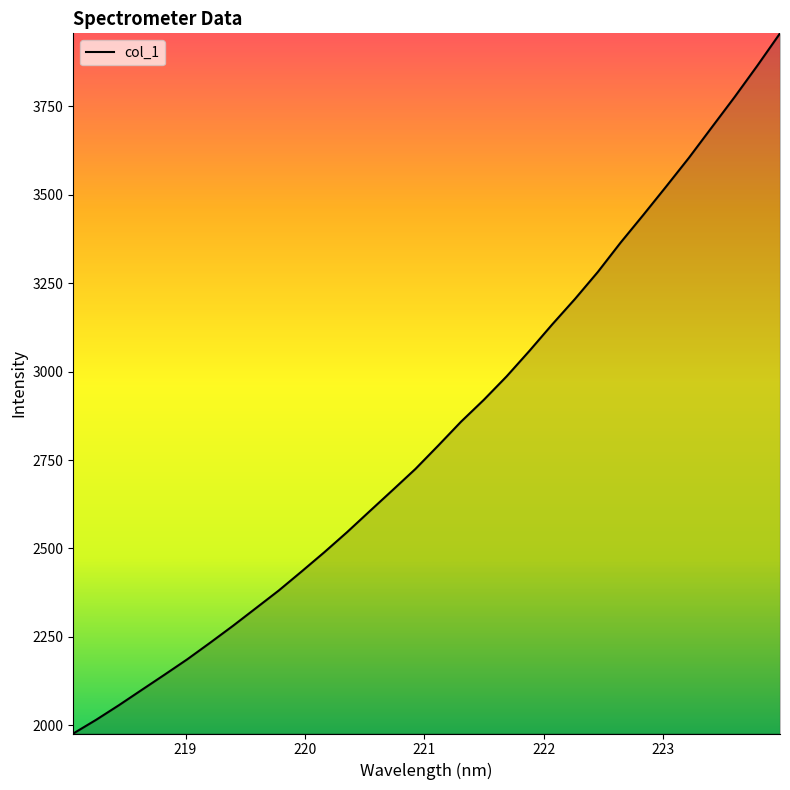

How many lines are shown in the chart?

1